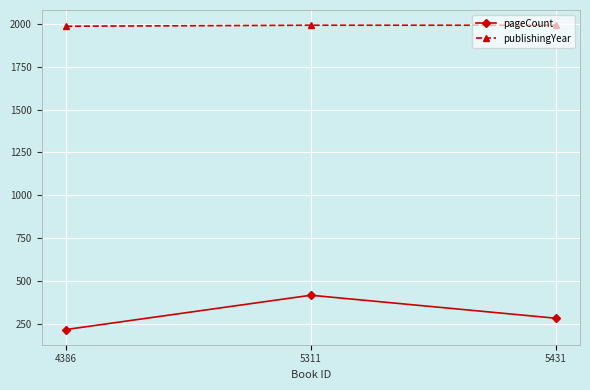

Does the chart have visible grid lines?

Yes